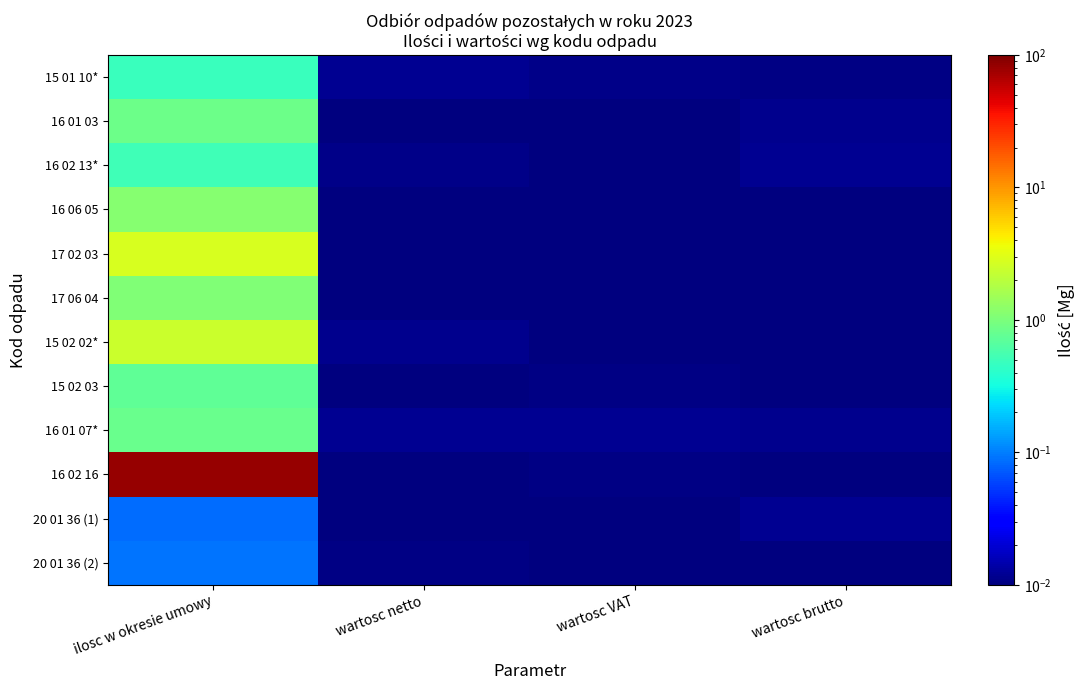

At how many categories does at least one series exceed 2?

1